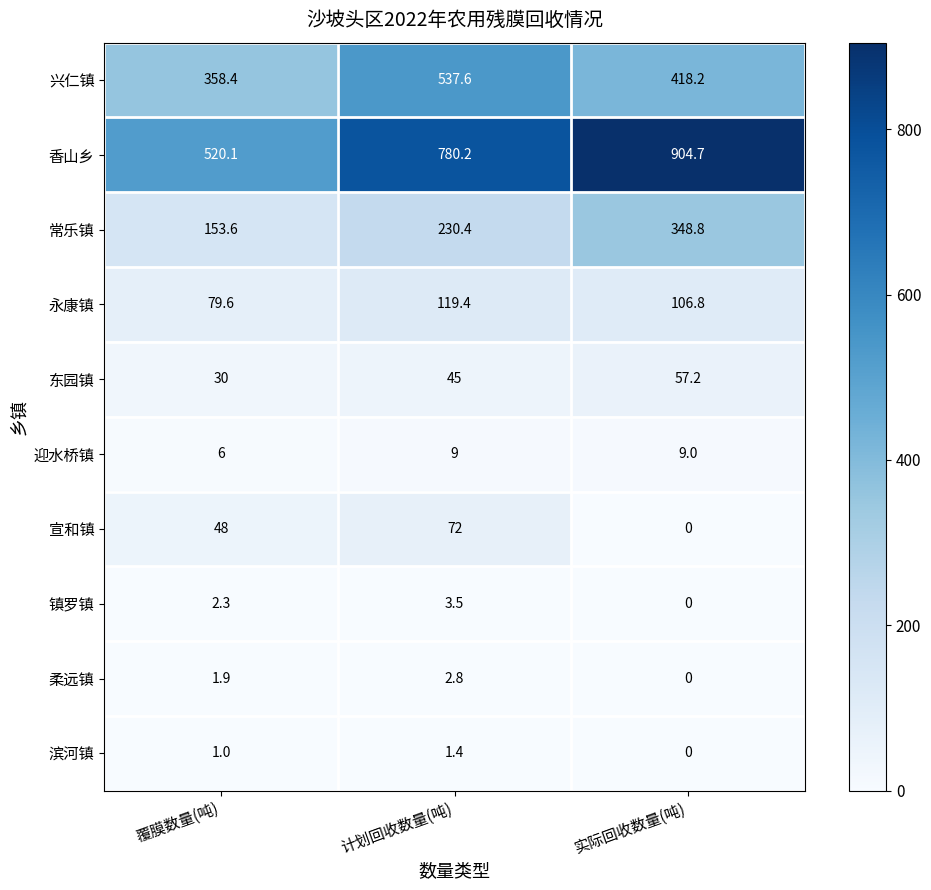

What is the average value of the 迎水桥镇 series?

8.0